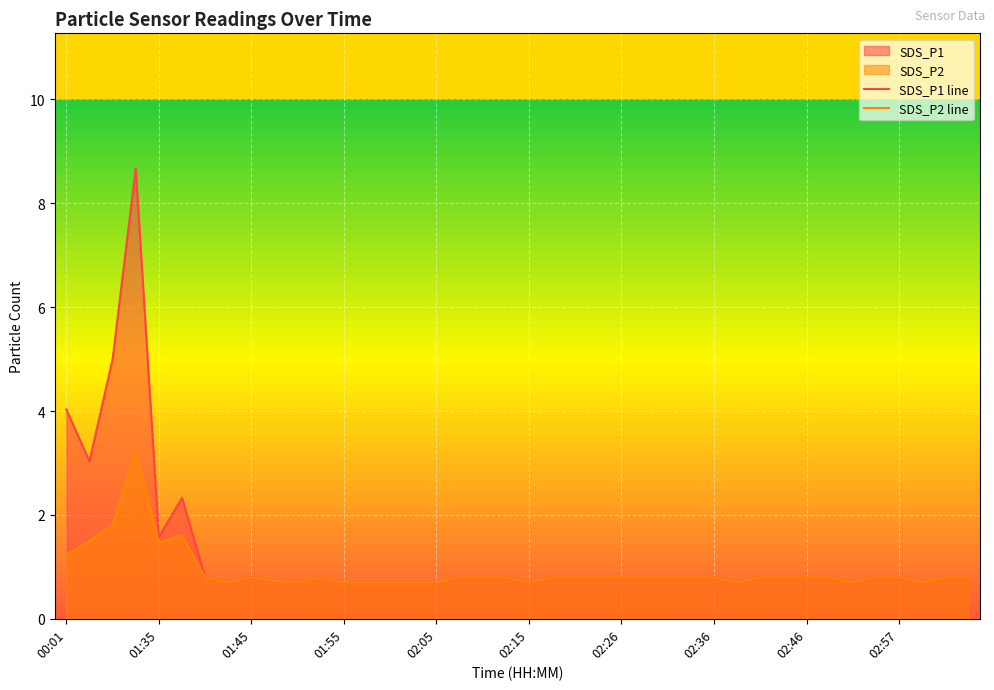

What is the maximum value for SDS_P1 line?

8.7